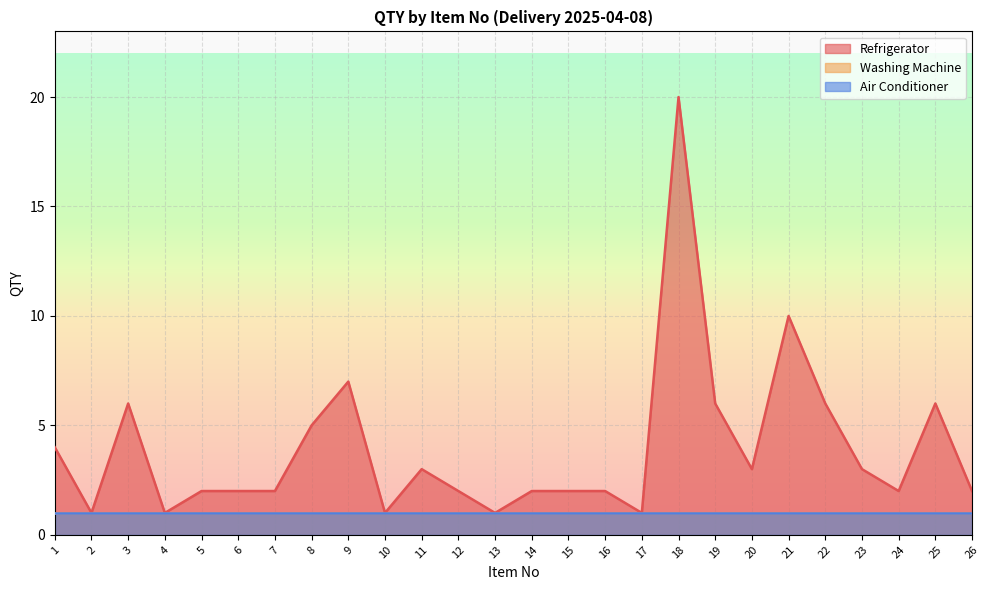

What is the maximum value for Washing Machine?

1